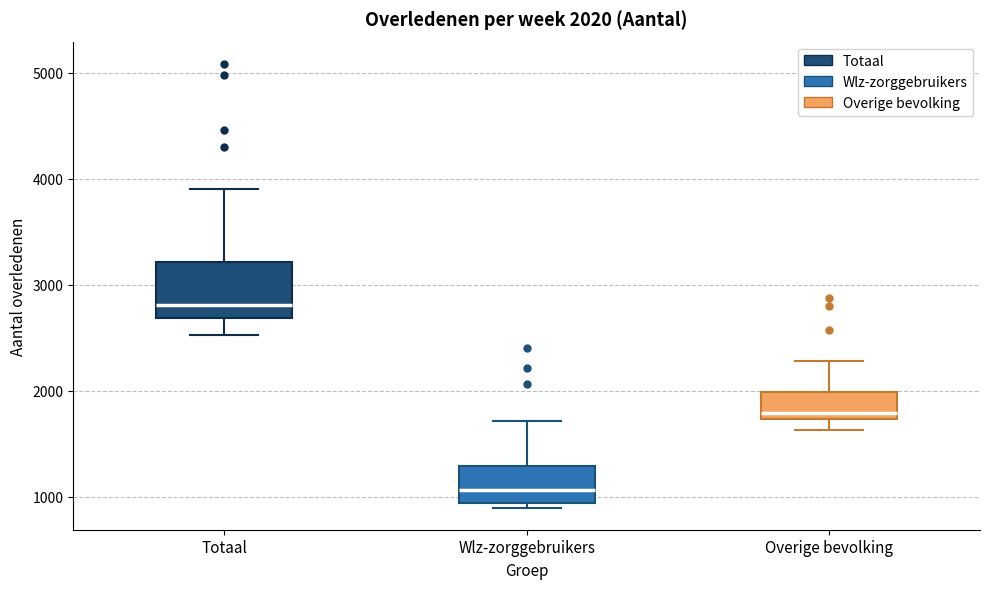

Which box's median line is the lowest?

Wlz-zorggebruikers